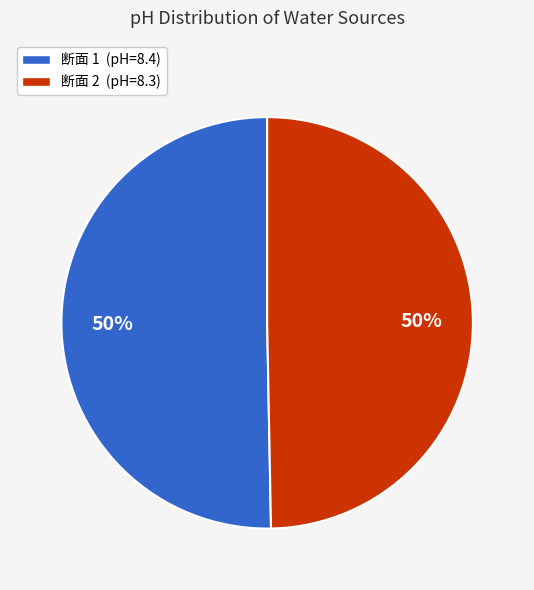

Is the sum of 断面 2 (pH=8.3) and 断面 1 (pH=8.4) greater than half?

Yes